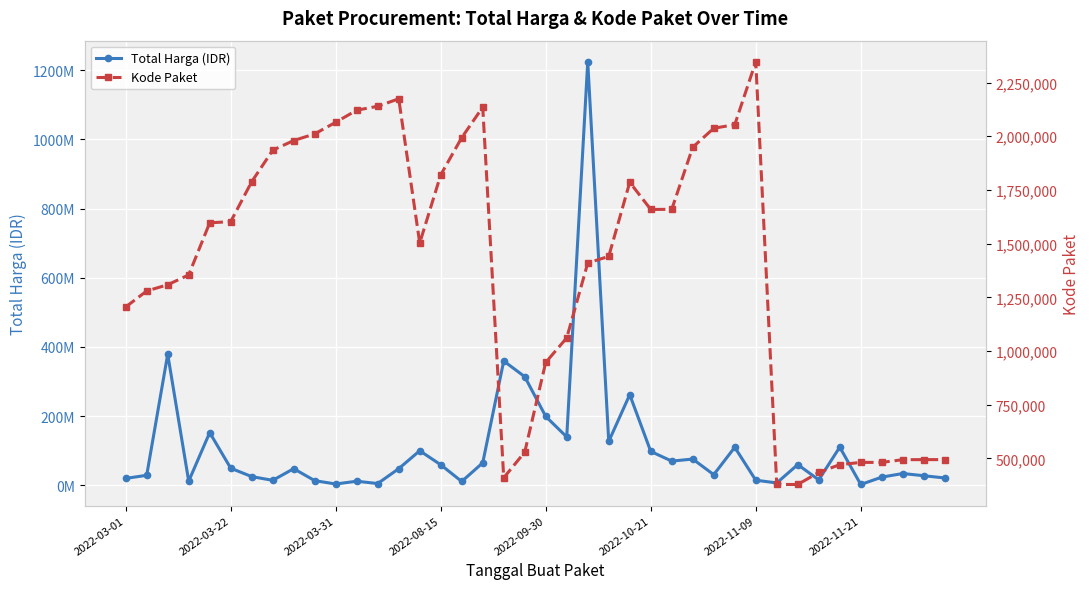

How many interior local peaks does the Kode Paket series have?

4